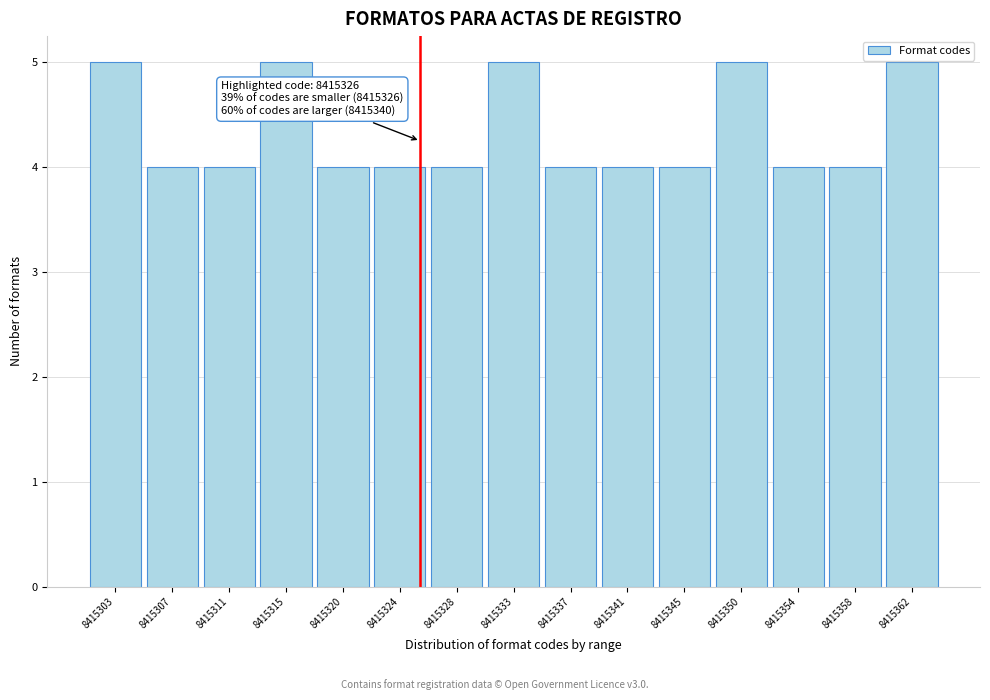

Reading left to right, transcribe all the data shown in this chart.

8415303=5	8415307=4	8415311=4	8415315=5	8415320=4	8415324=4	8415328=4	8415333=5	8415337=4	8415341=4	8415345=4	8415350=5	8415354=4	8415358=4	8415362=5